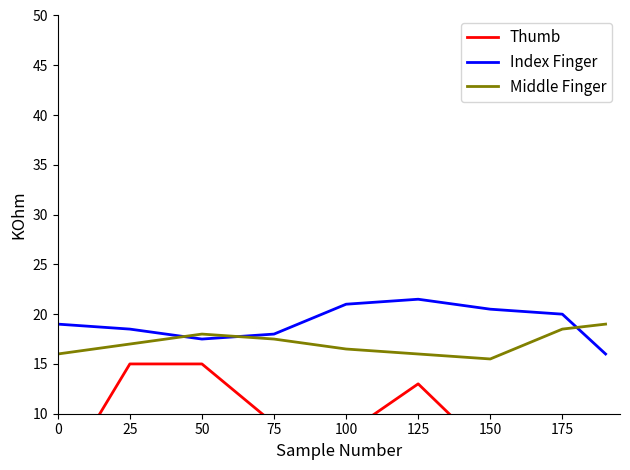

Between which two adjacent categories do Index Finger and Middle Finger first intersect?

25 and 50